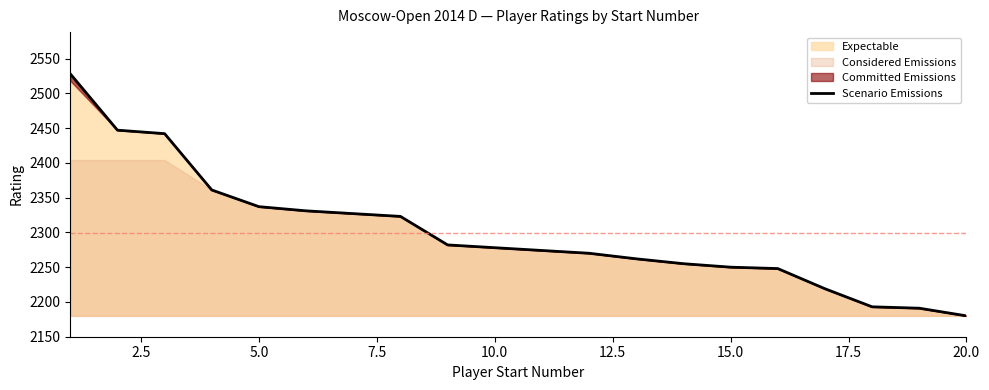

True or false: there are more than 1 points higher than both neighbors.

False